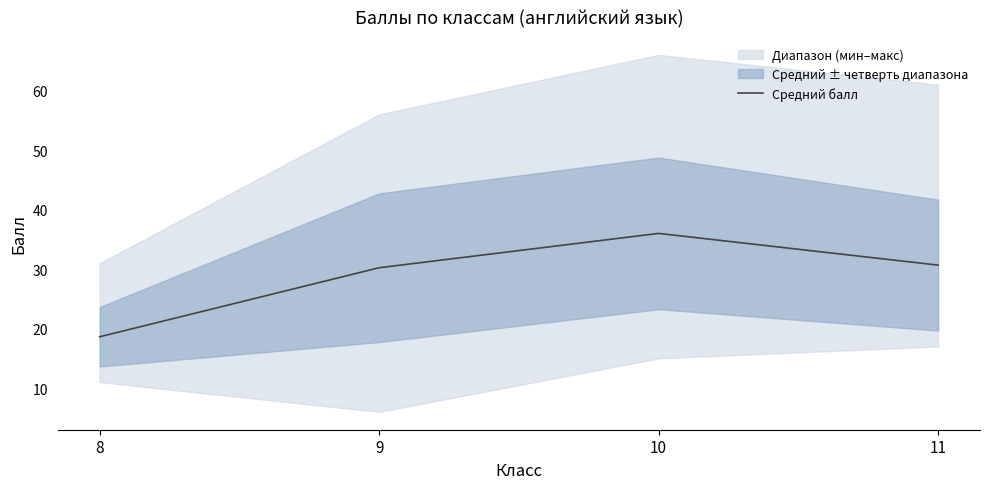

The value at 11 is 44.9. True or false?

False